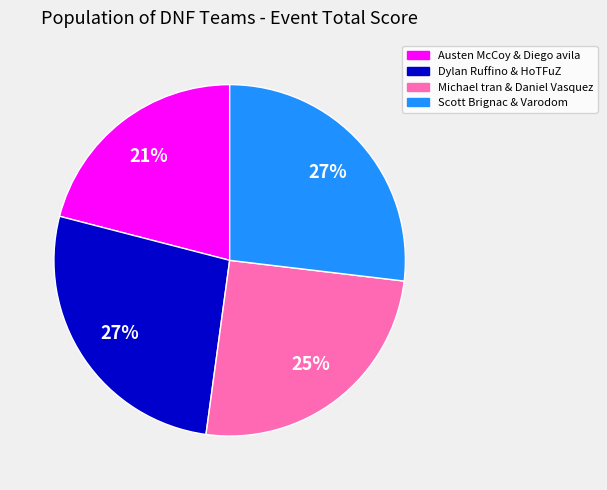

To the nearest percent, what percentage of the pie is Dylan Ruffino & HoTFuZ?

27%